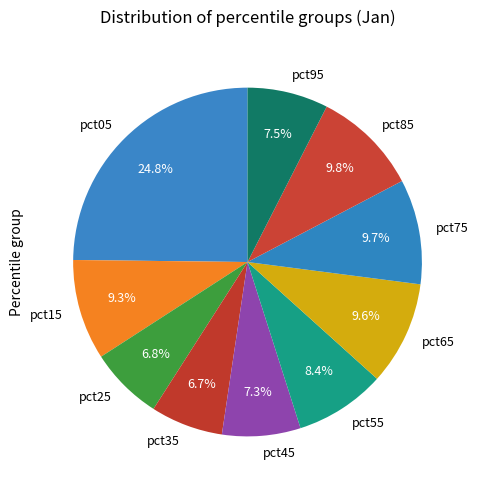

Does pct55 represent more than half of the total?

No